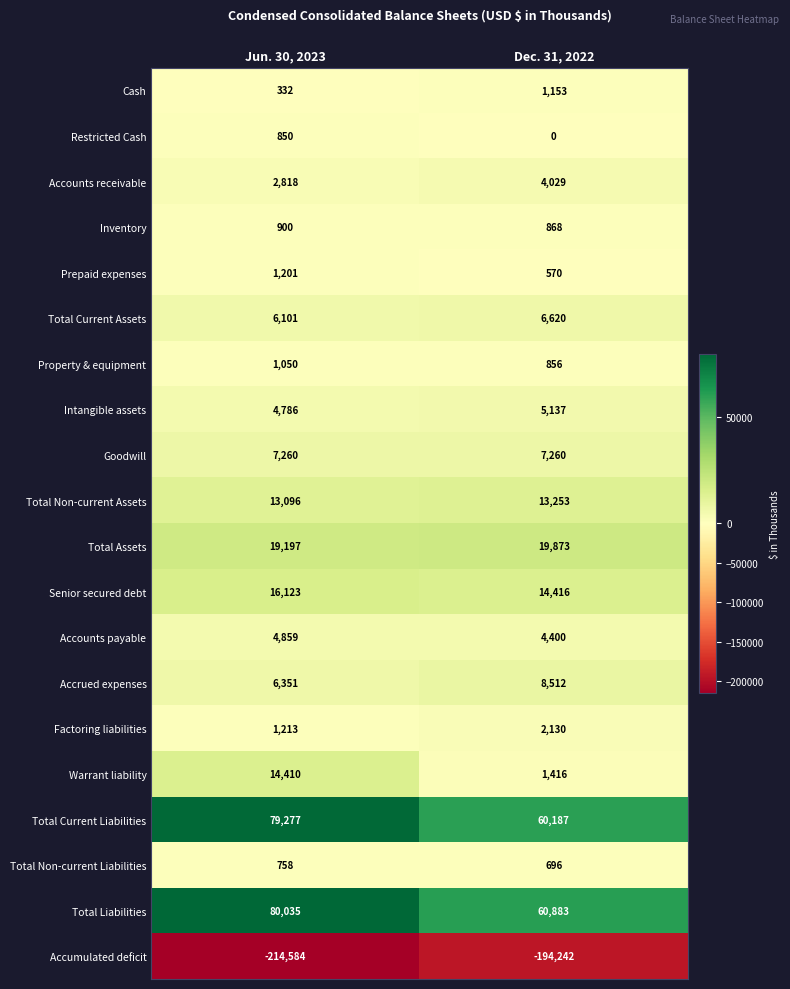

At which category does the chart reach its peak across all series?

Jun. 30, 2023